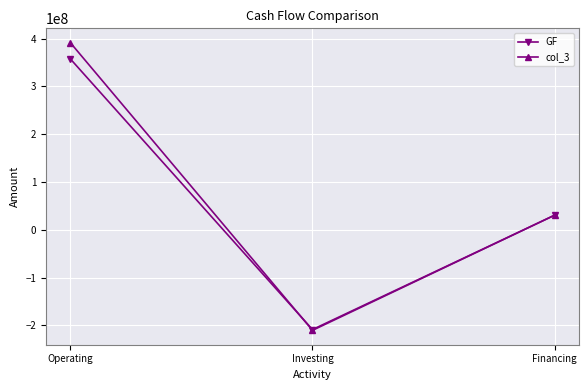

Reading left to right, what are all the values shown in this chart?

GF: 357334825.8	-208713455.6	30455348.2
col_3: 391205431.7	-210400626.3	30455348.2